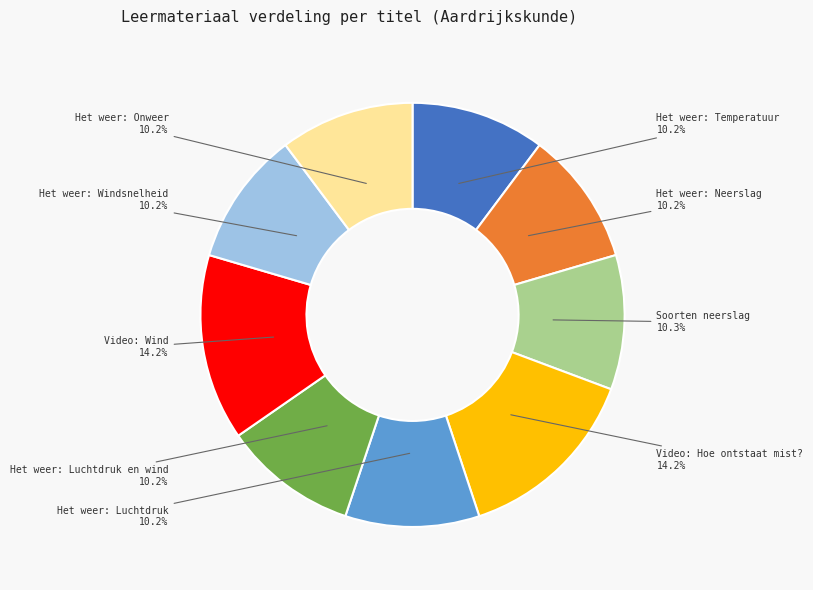

To the nearest percent, what is the average slice percentage?

11%